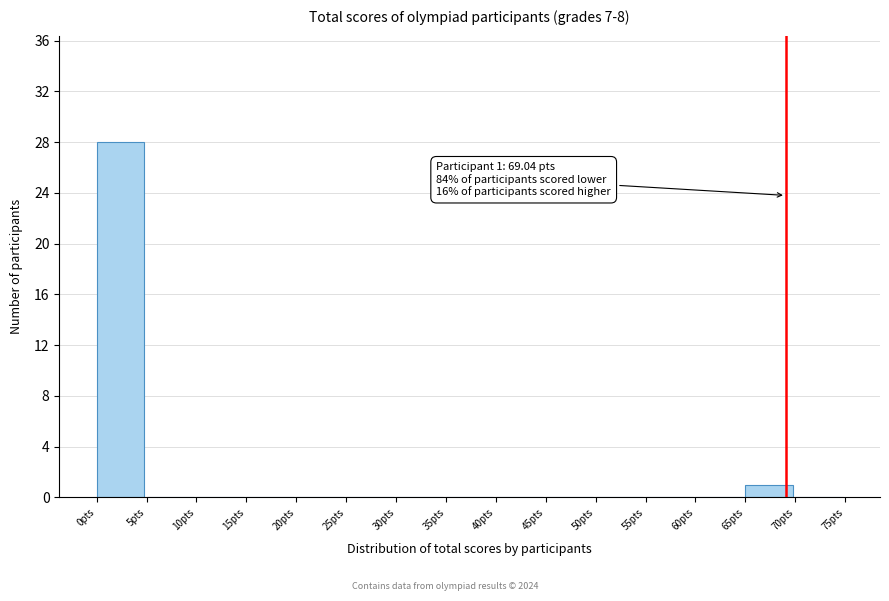

Which range on the x-axis has the tallest bar?

0 to 5